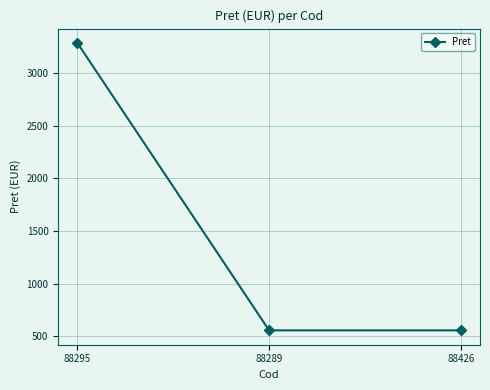

What is the sum of the values at 88289 and 88295?

3843